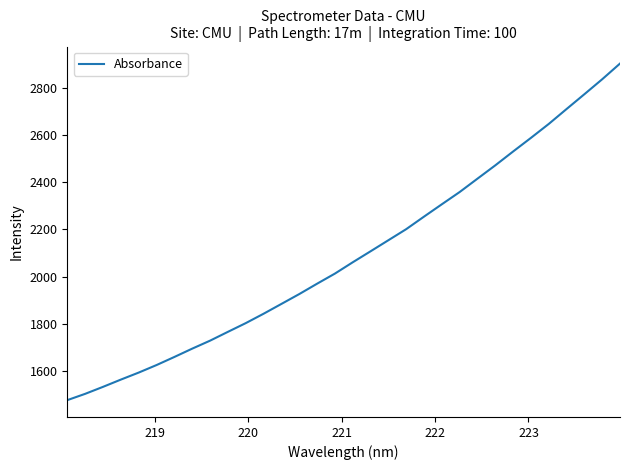

What is the maximum value shown in the chart?

2901.7